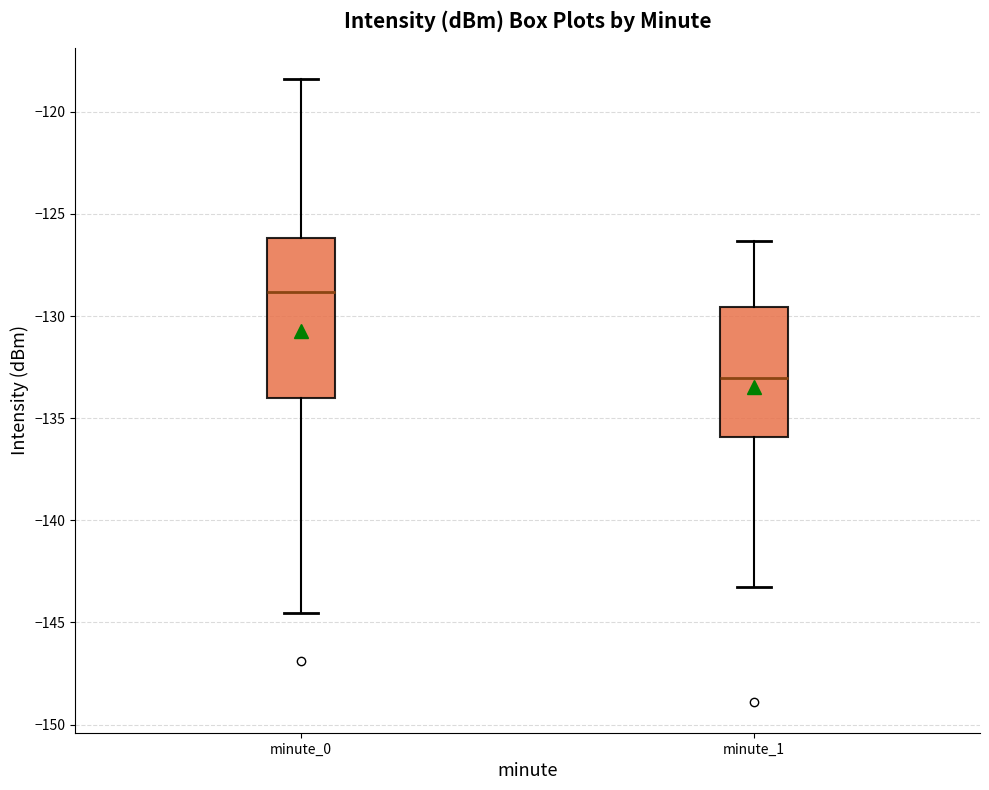

Which box's median line is the lowest?

minute_1